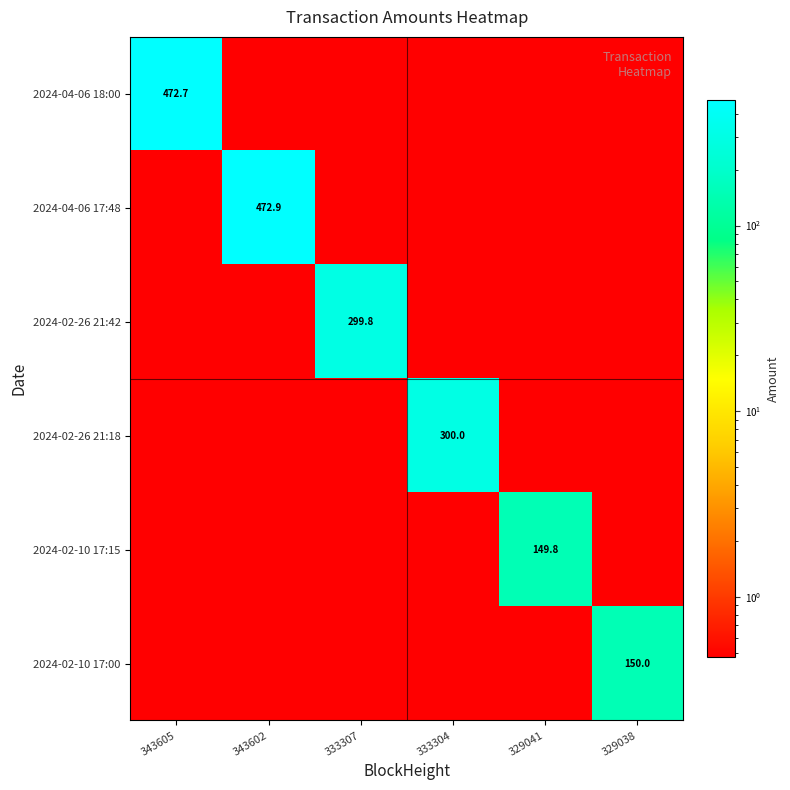

At which category does the chart reach its peak across all series?

343602